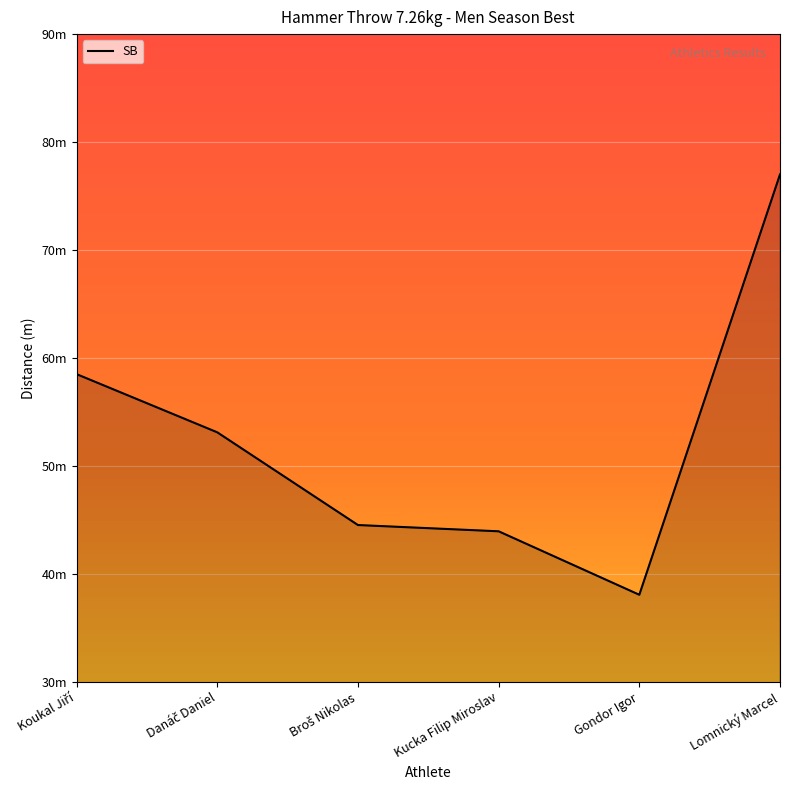

Where is the first local minimum?

Gondor Igor